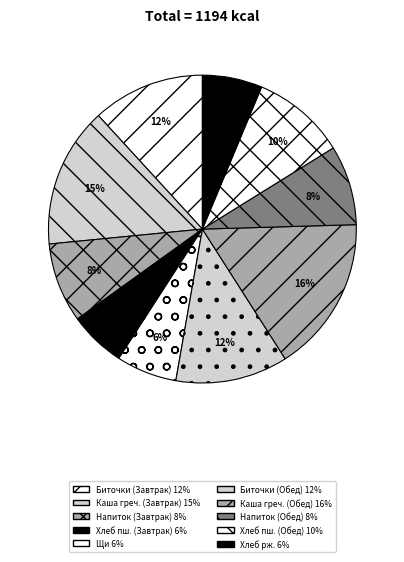

Count the number of slices in the pie.

10